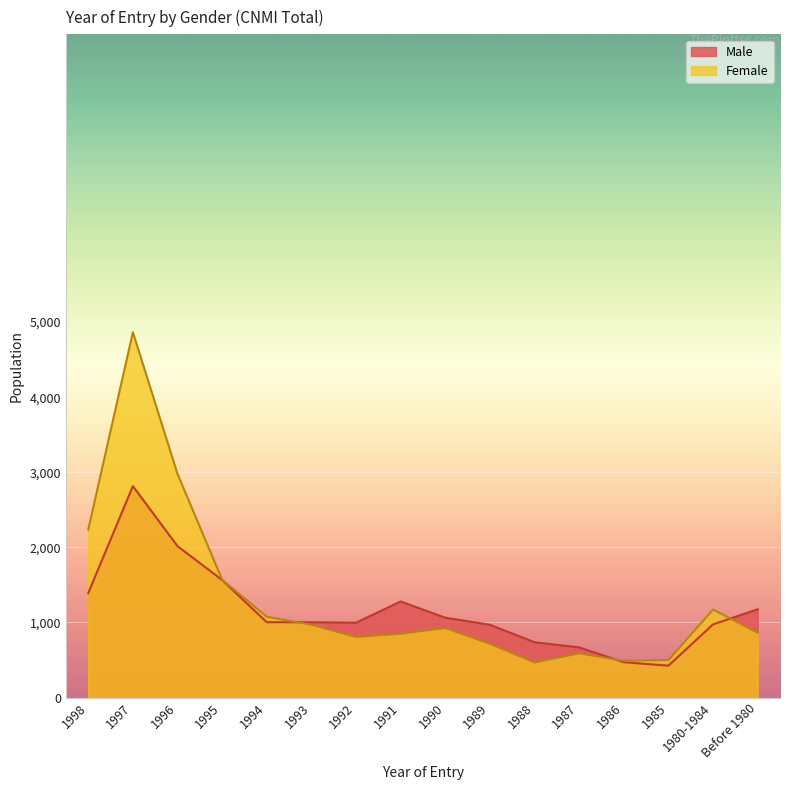

What is the minimum value for Female?

466